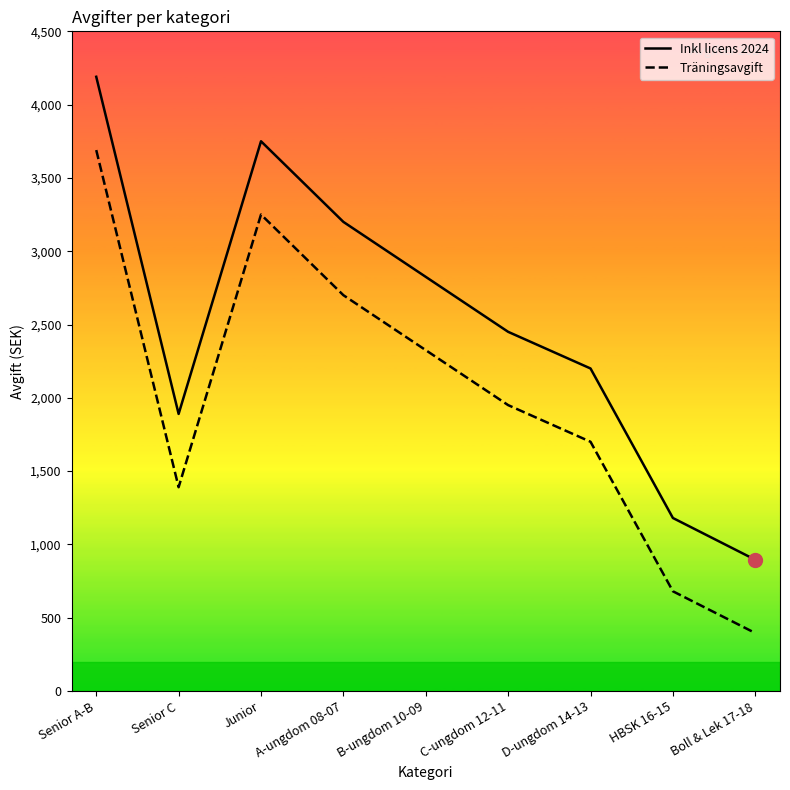

Rank the series by their maximum value, from lowest to highest.

Inkl licens 2024, Träningsavgift